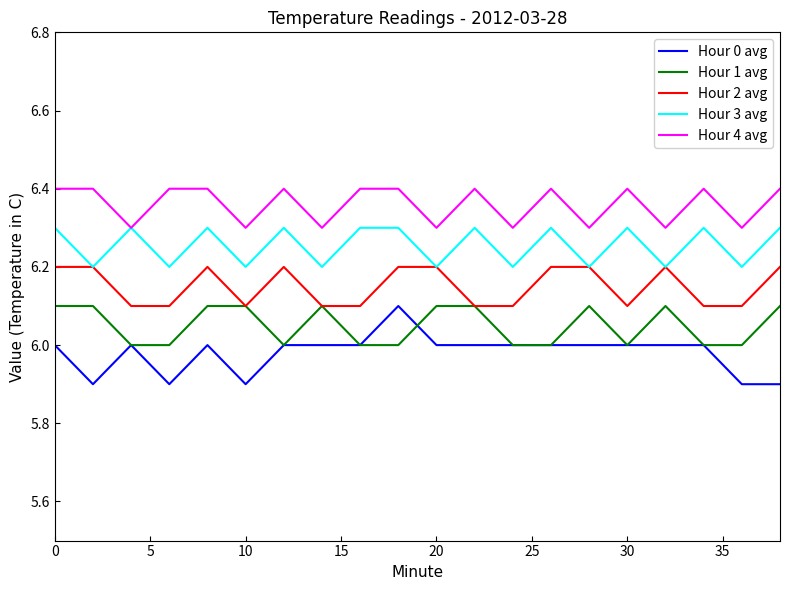

How many lines are shown in the chart?

5